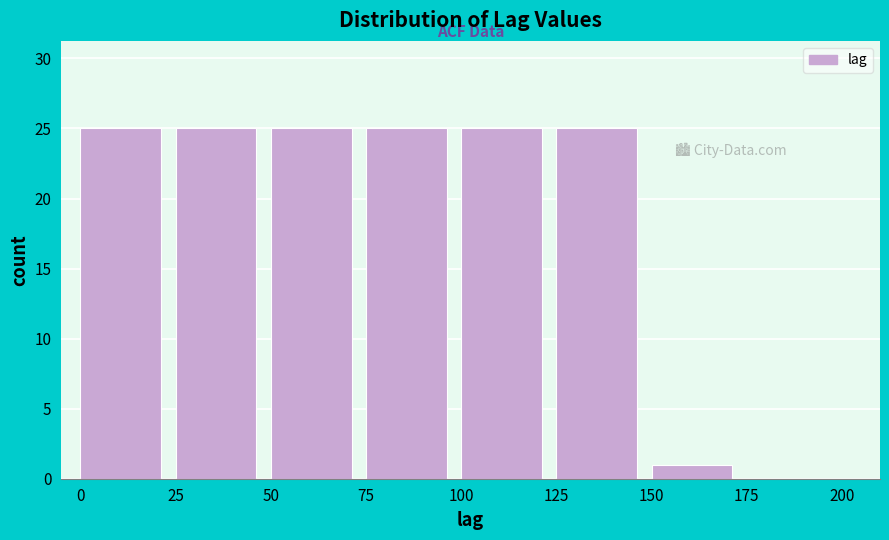

Reading left to right, transcribe this chart: for each bar, give the range it covers on the x-axis and its height. The values are not printed on the chart, so give them approximately, as read against the axis.

0 to 25: 25
25 to 50: 25
50 to 75: 25
75 to 100: 25
100 to 125: 25
125 to 150: 25
150 to 175: 1
175 to 200: 0